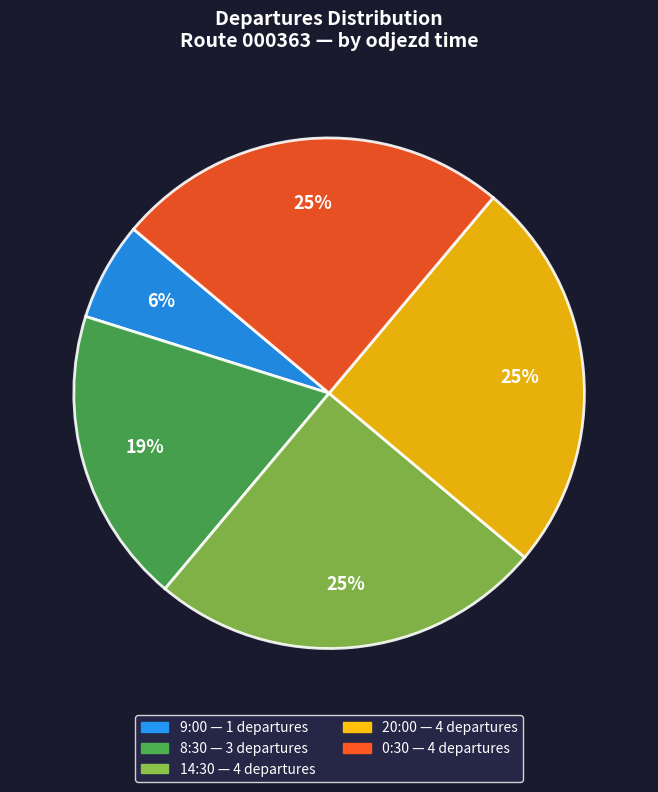

Is there any slice that represents more than half of the pie?

No